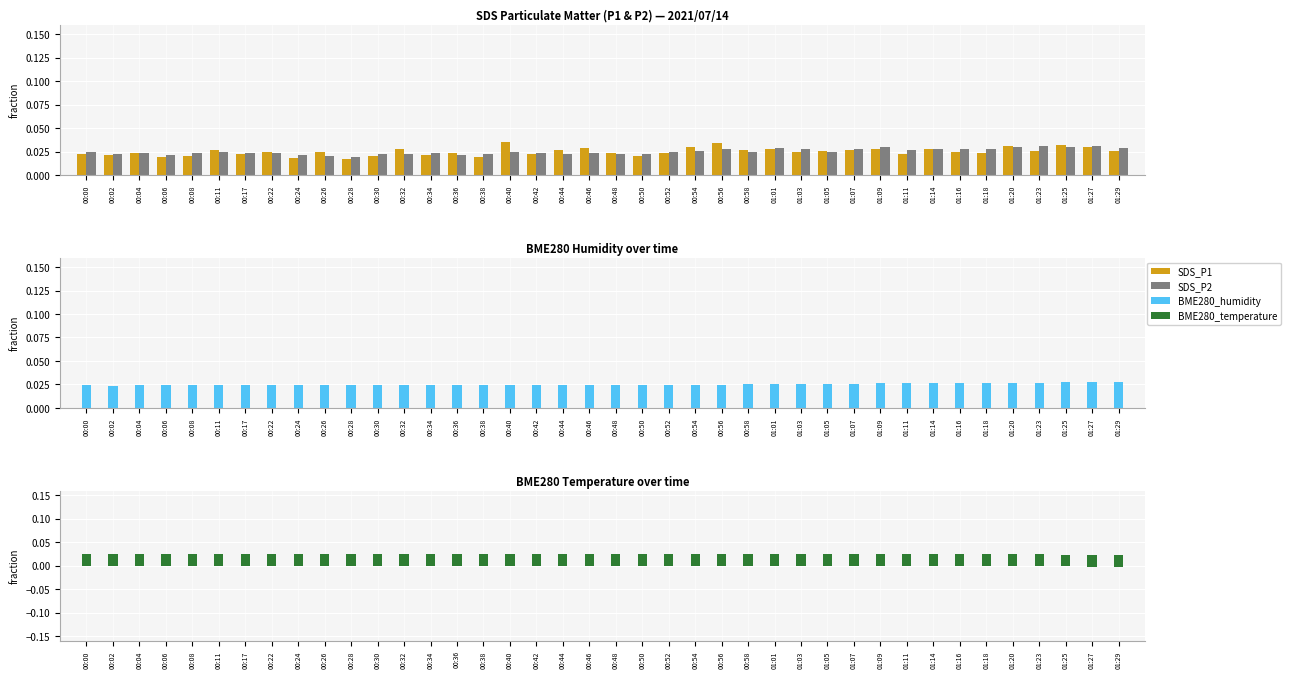

Rank the categories by BME280_temperature_dev value from highest to lowest.

00:00, 00:02, 00:06, 00:04, 00:08, 00:11, 00:17, 00:22, 00:24, 00:26, 00:28, 00:30, 00:32, 00:42, 00:44, 00:40, 00:46, 00:34, 00:38, 00:36, 00:48, 00:52, 00:50, 00:54, 00:56, 00:58, 01:01, 01:03, 01:05, 01:07, 01:09, 01:18, 01:16, 01:20, 01:11, 01:14, 01:23, 01:25, 01:27, 01:29